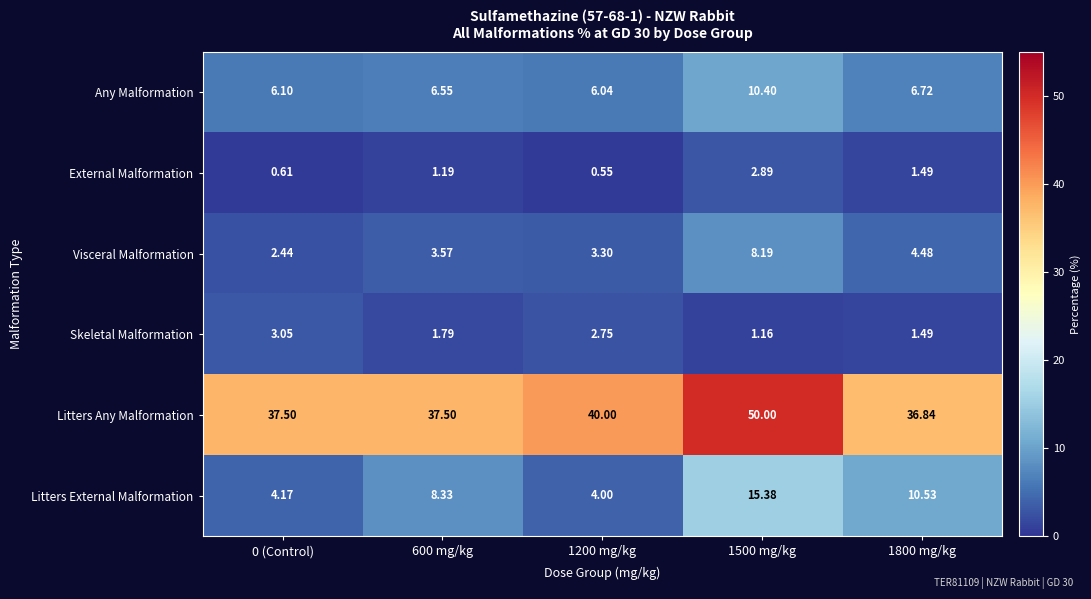

What is the total value across all series at 1200 mg/kg?

56.6